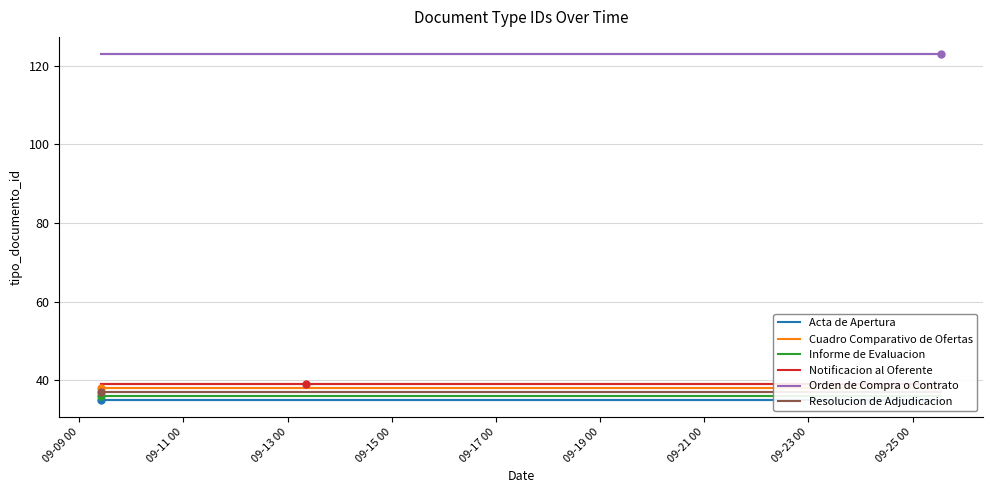

List the labels in order of Cuadro Comparativo de Ofertas value, smallest first.

09-09 00, 09-11 00, 09-13 00, 09-15 00, 09-17 00, 09-19 00